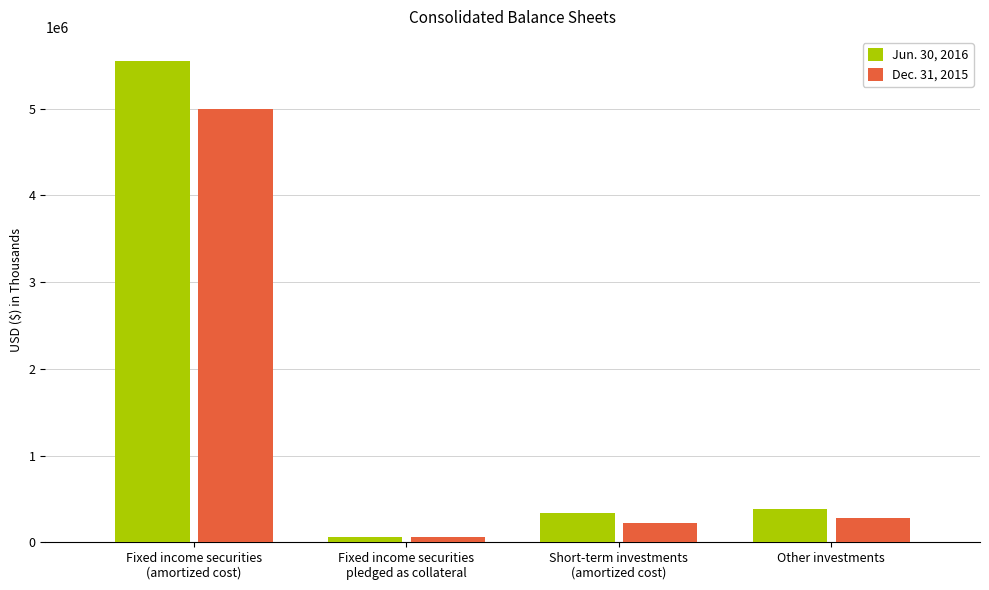

What is the average value of the Jun. 30, 2016 series?

1583734